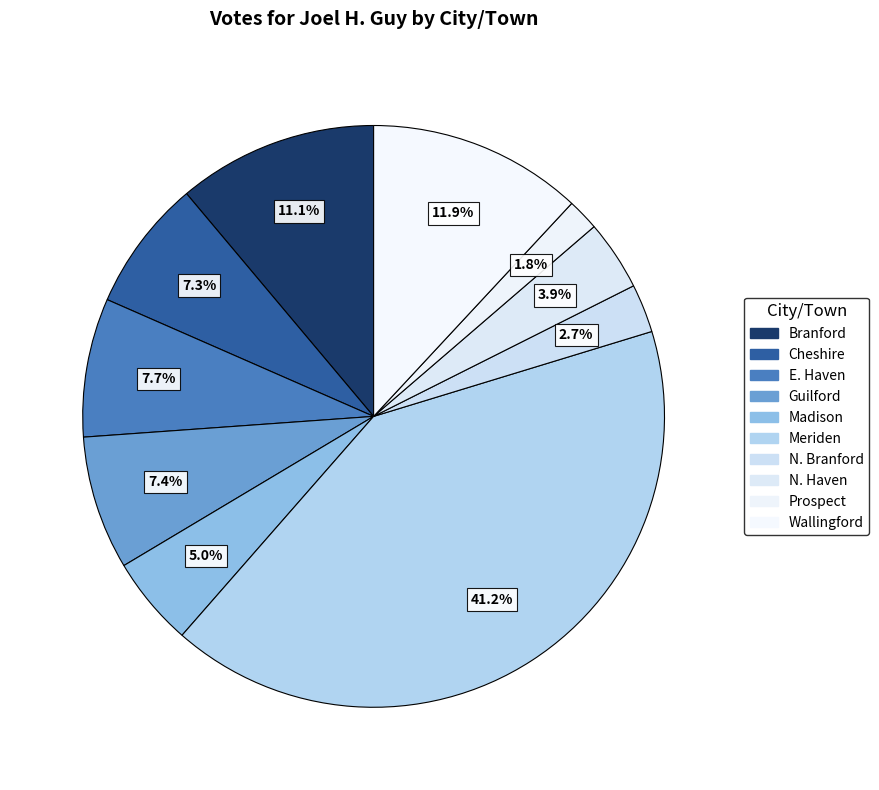

What is the total percentage of E. Haven and N. Branford?

10.4%